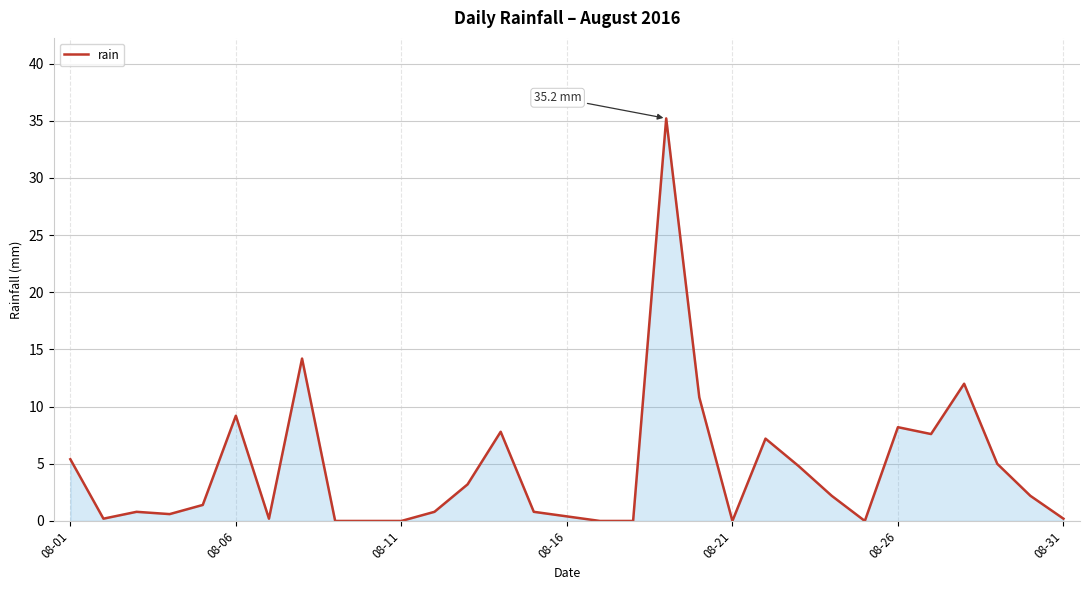

What is the difference between the maximum and minimum values?

35.2